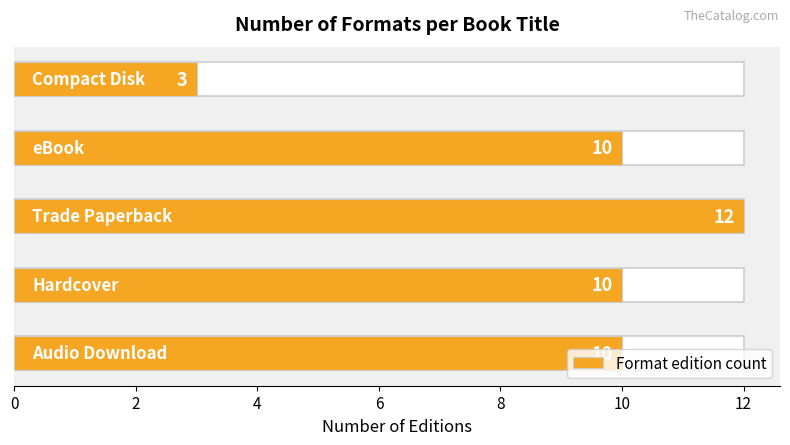

Count the number of data series in this chart.

1